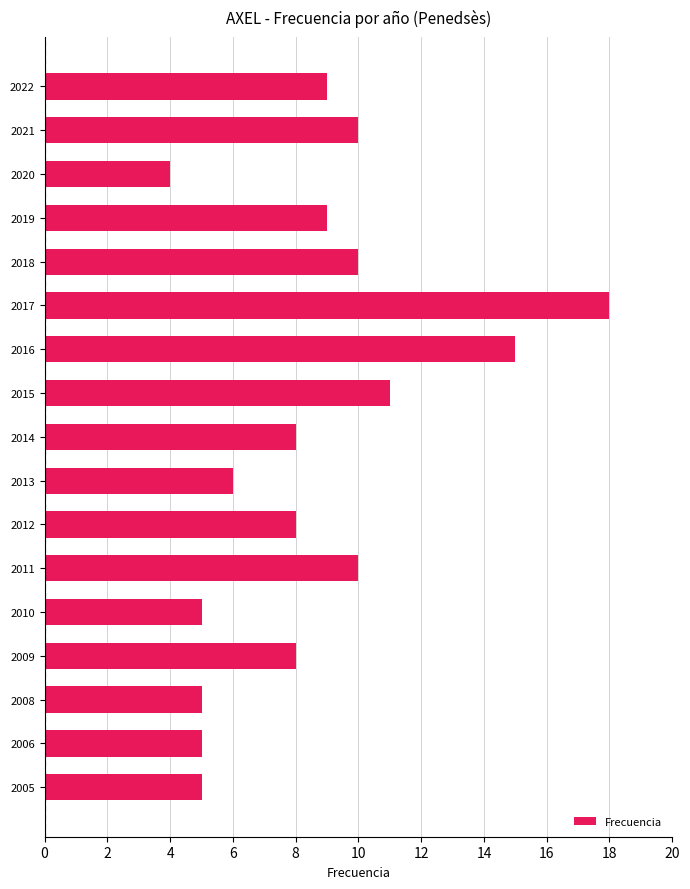

What is the minimum value shown in the chart?

4